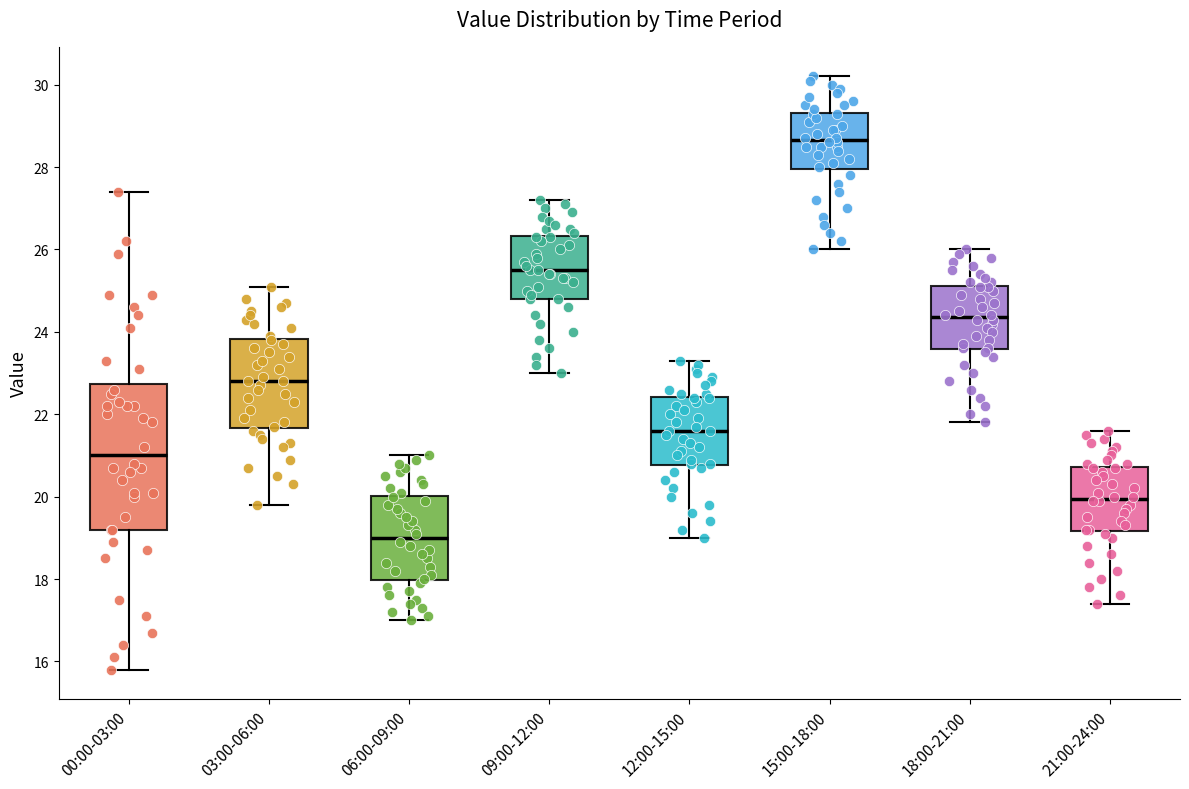

Which box's median line is the lowest?

06:00-09:00